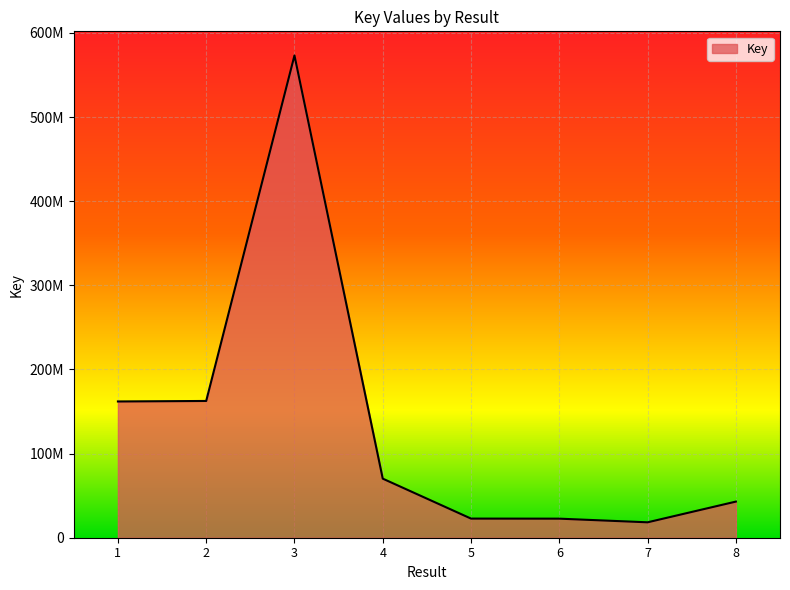

Which label corresponds to the largest value in the chart?

3